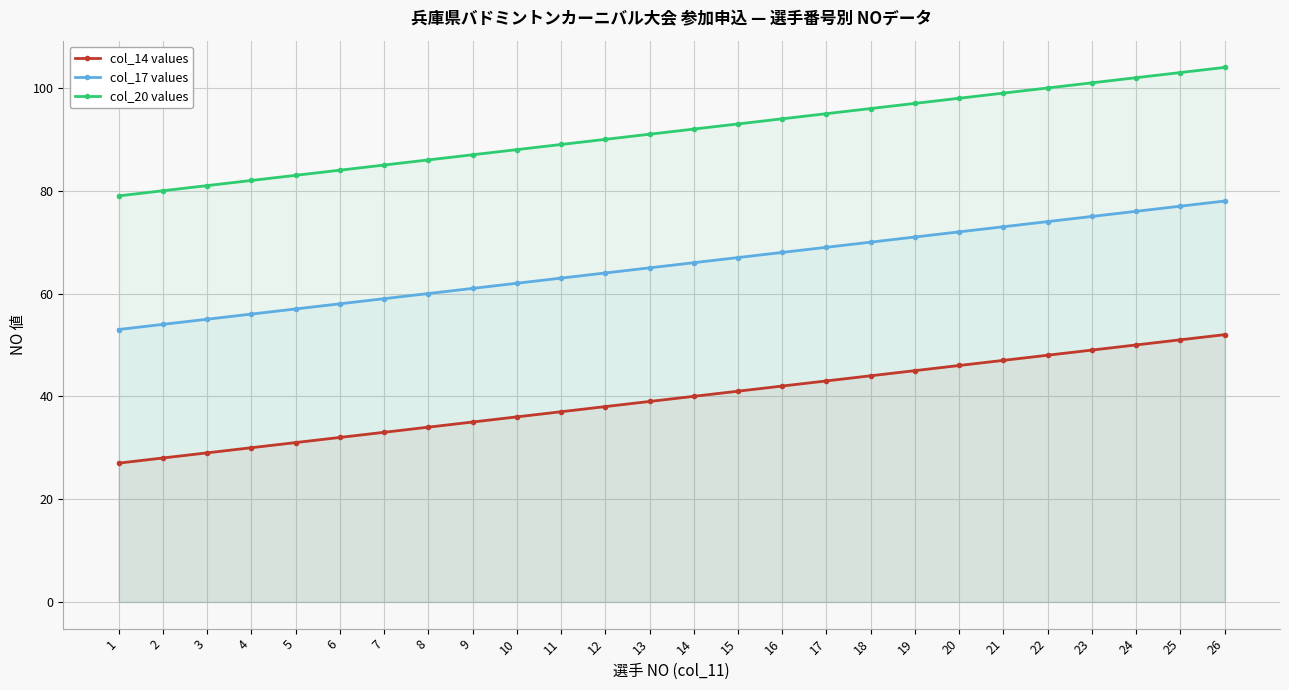

Reading right to left, list all the values displayed in this chart.

col_14 values: 26=52	25=51	24=50	23=49	22=48	21=47	20=46	19=45	18=44	17=43	16=42	15=41	14=40	13=39	12=38	11=37	10=36	9=35	8=34	7=33	6=32	5=31	4=30	3=29	2=28	1=27
col_17 values: 26=78	25=77	24=76	23=75	22=74	21=73	20=72	19=71	18=70	17=69	16=68	15=67	14=66	13=65	12=64	11=63	10=62	9=61	8=60	7=59	6=58	5=57	4=56	3=55	2=54	1=53
col_20 values: 26=104	25=103	24=102	23=101	22=100	21=99	20=98	19=97	18=96	17=95	16=94	15=93	14=92	13=91	12=90	11=89	10=88	9=87	8=86	7=85	6=84	5=83	4=82	3=81	2=80	1=79